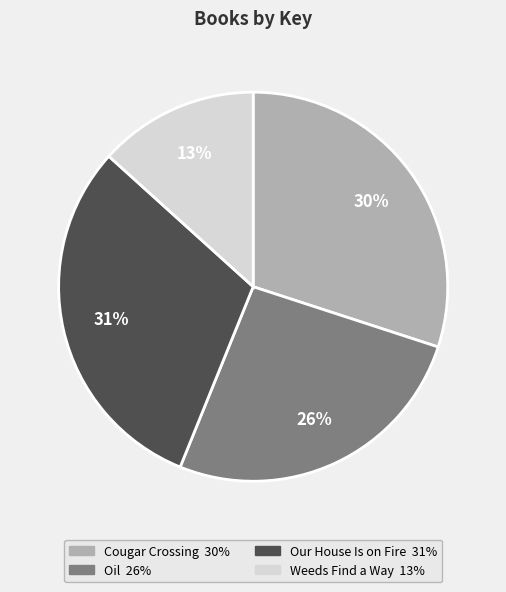

What percentage is the Cougar Crossing slice, to the nearest percent?

30%